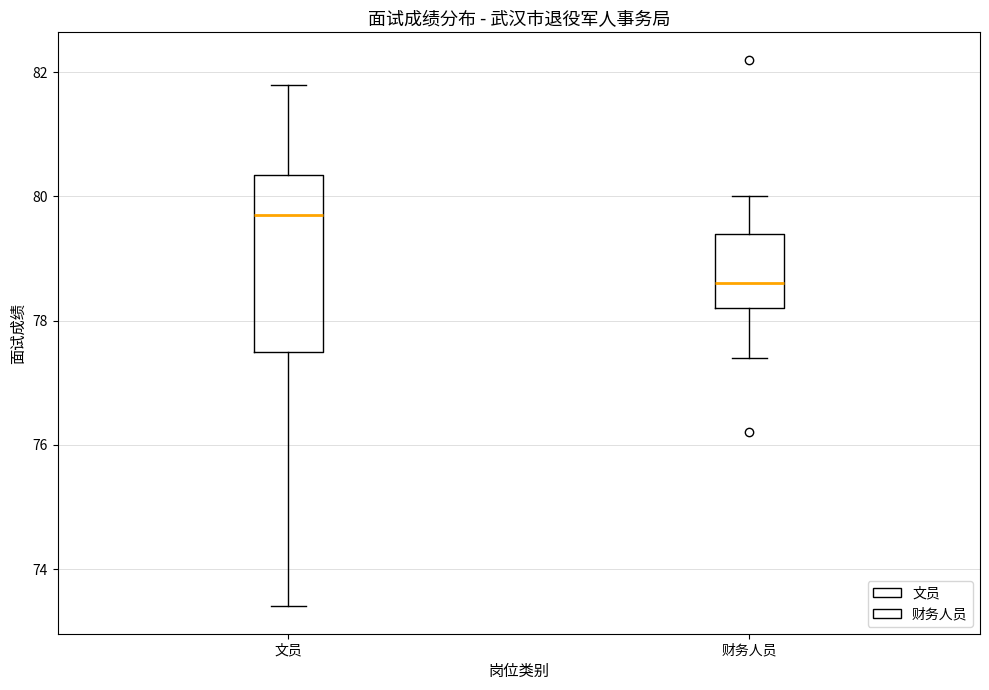

Reading left to right, read every box against the y-axis: the position of its median line, the range the box covers, and the ends of its whiskers. The values are not printed on the chart, so give them approximately, as read against the axis.

文员: median 79.8, box 77.6 to 80.4, whiskers 73.4 to 81.8
财务人员: median 78.6, box 78.2 to 79.4, whiskers 77.4 to 80.0